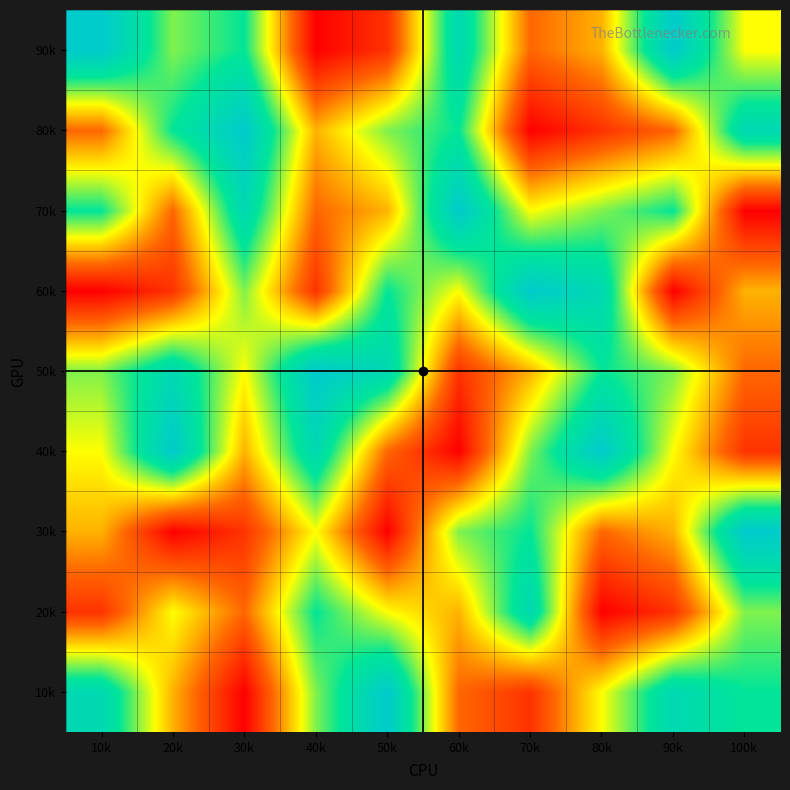

Reading left to right, what are all the values shown in this chart?

10k: 10k=8	20k=4	30k=1	40k=6	50k=9	60k=3	70k=2	80k=5	90k=8	100k=7
20k: 10k=2	20k=5	30k=3	40k=7	50k=5	60k=4	70k=8	80k=1	90k=2	100k=6
30k: 10k=4	20k=1	30k=2	40k=5	50k=1	60k=6	70k=7	80k=3	90k=4	100k=9
40k: 10k=5	20k=9	30k=4	40k=8	50k=3	60k=1	70k=6	80k=9	90k=5	100k=2
50k: 10k=6	20k=8	30k=5	40k=9	50k=8	60k=2	70k=4	80k=7	90k=6	100k=3
60k: 10k=1	20k=2	30k=6	40k=2	50k=7	60k=5	70k=9	80k=8	90k=1	100k=4
70k: 10k=7	20k=3	30k=8	40k=3	50k=4	60k=9	70k=5	80k=6	90k=7	100k=1
80k: 10k=3	20k=7	30k=9	40k=4	50k=6	60k=7	70k=1	80k=2	90k=3	100k=8
90k: 10k=9	20k=6	30k=7	40k=1	50k=2	60k=8	70k=3	80k=4	90k=9	100k=5